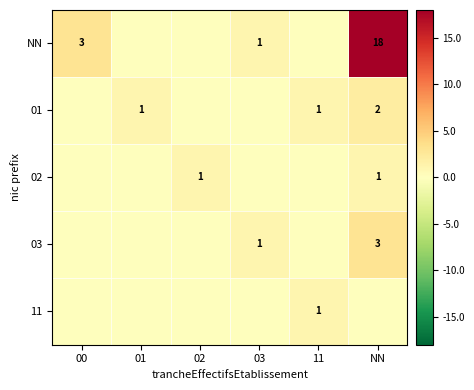

Is the value of 02 at 02 greater than the value of NN at NN?

No